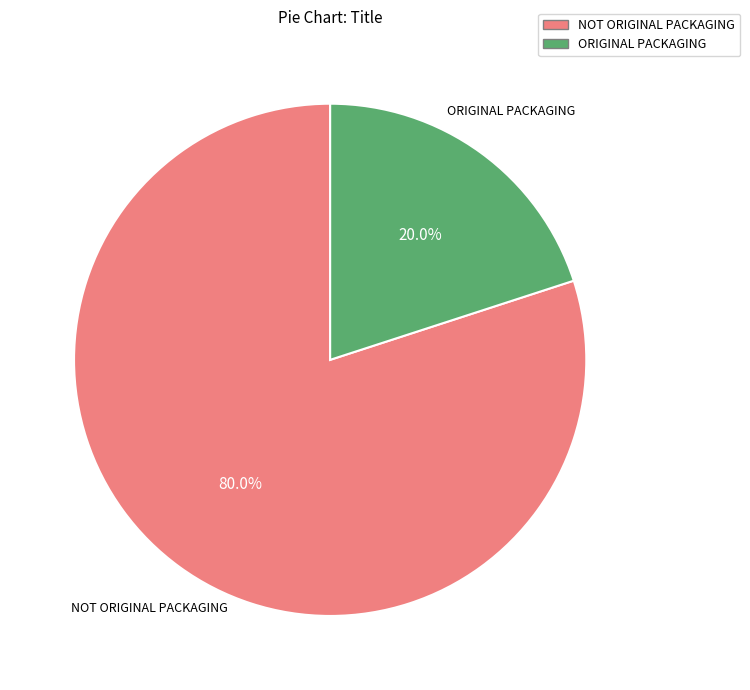

Which category has the biggest portion of the pie?

NOT ORIGINAL PACKAGING